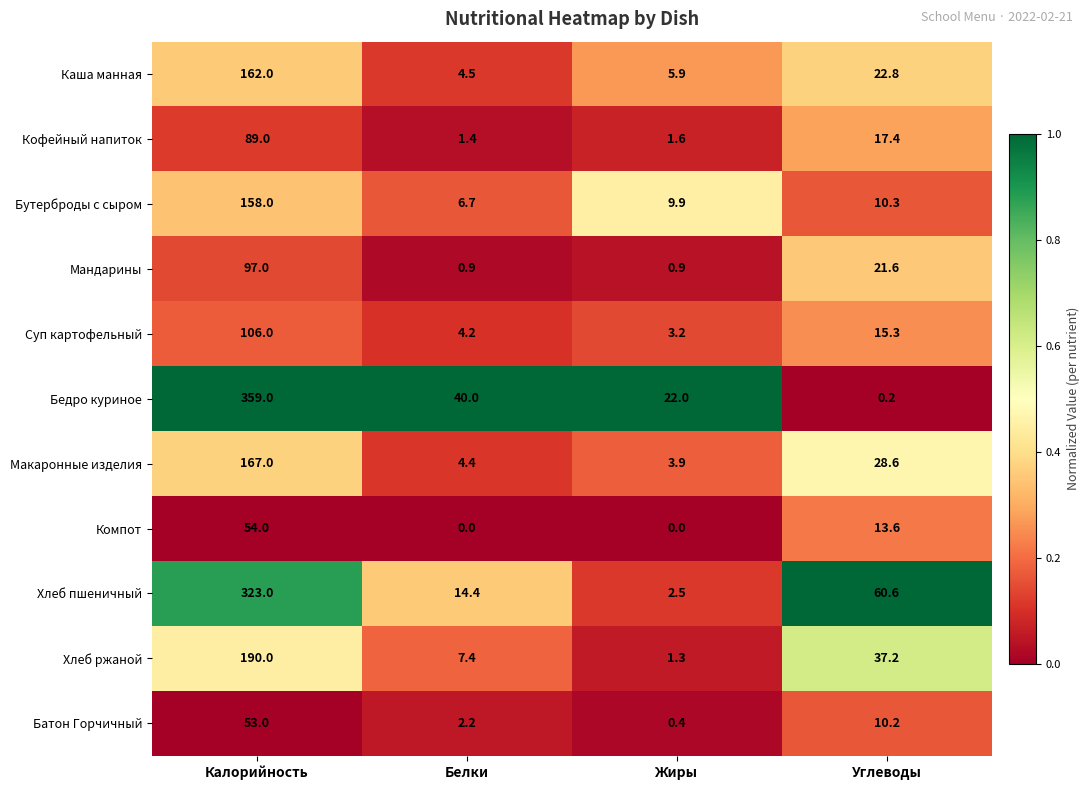

What is the maximum value shown in the chart?

359.0